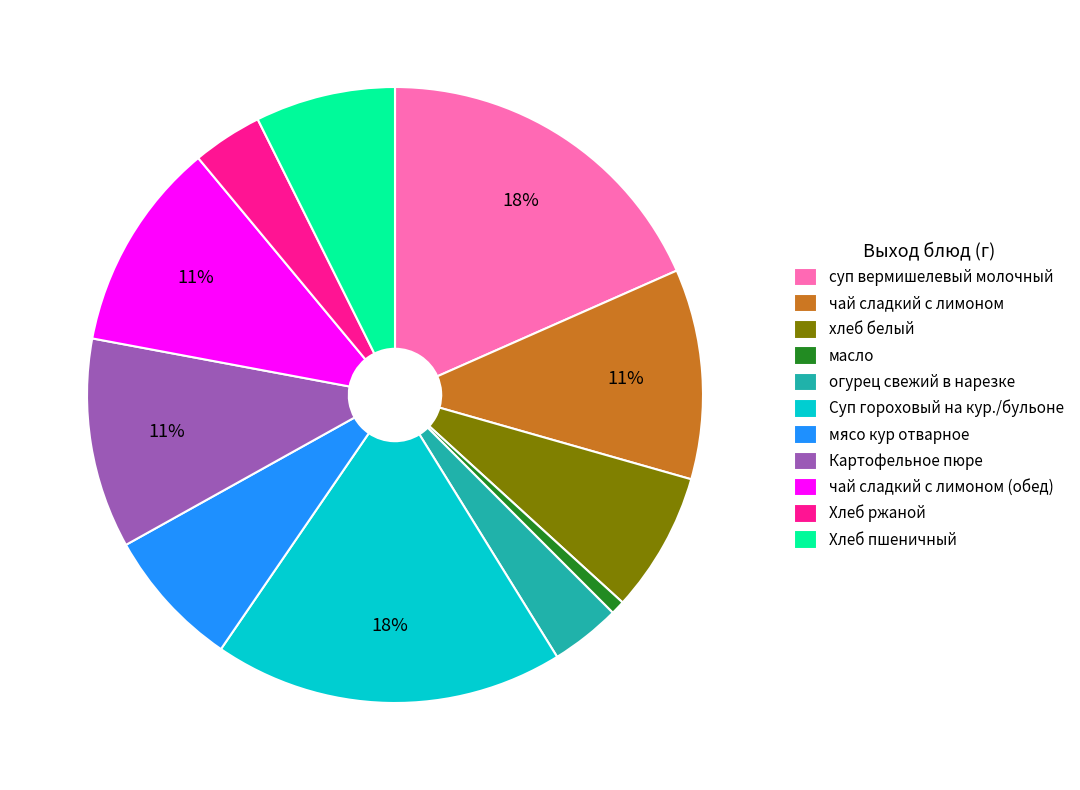

To the nearest percent, what percentage of the pie is Хлеб пшеничный?

7%